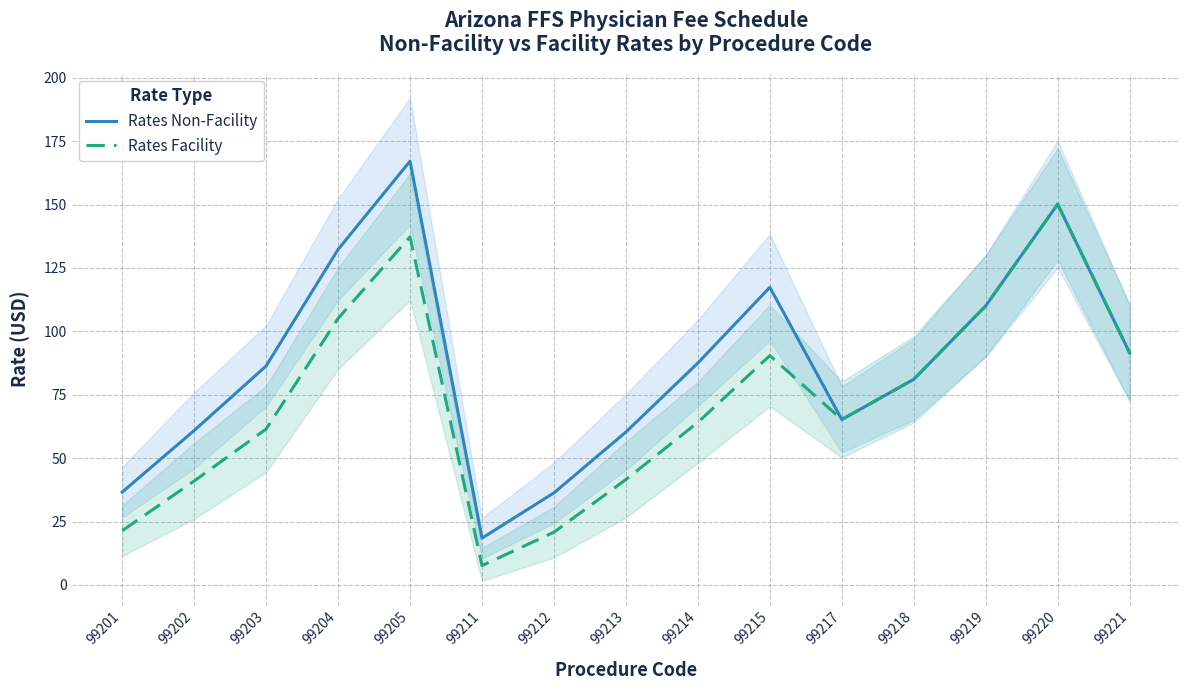

What is the difference between the second highest and second lowest values in the Rates Facility series?

116.5